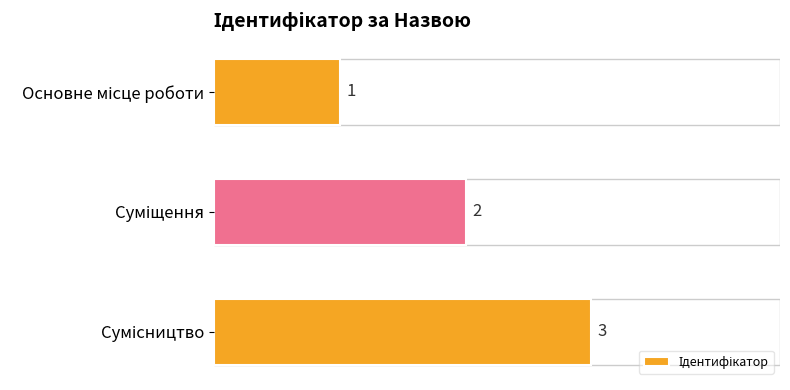

What is the value of the 3rd bar from the top?

3